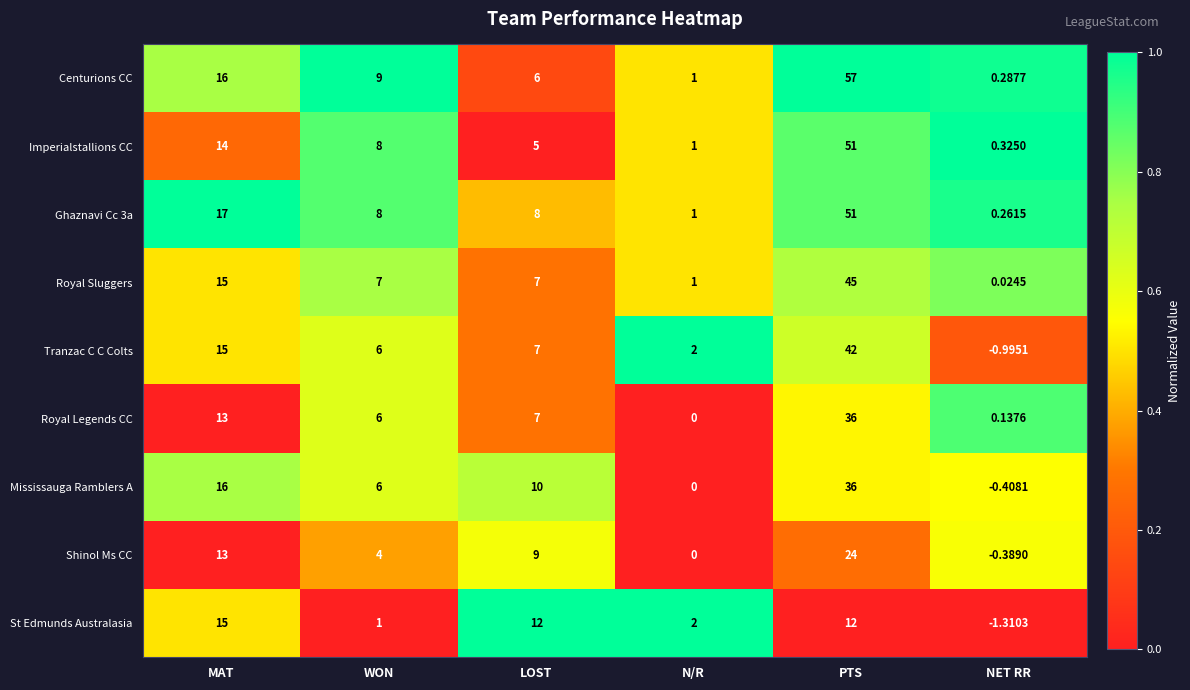

Is the value of Ghaznavi Cc 3a at PTS greater than the value of Royal Legends CC at WON?

Yes